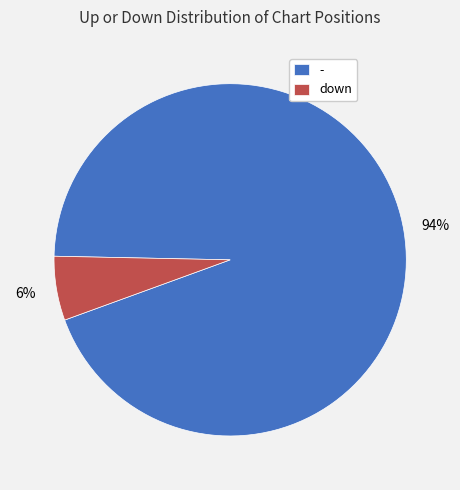

To the nearest percent, what portion does down represent?

6%